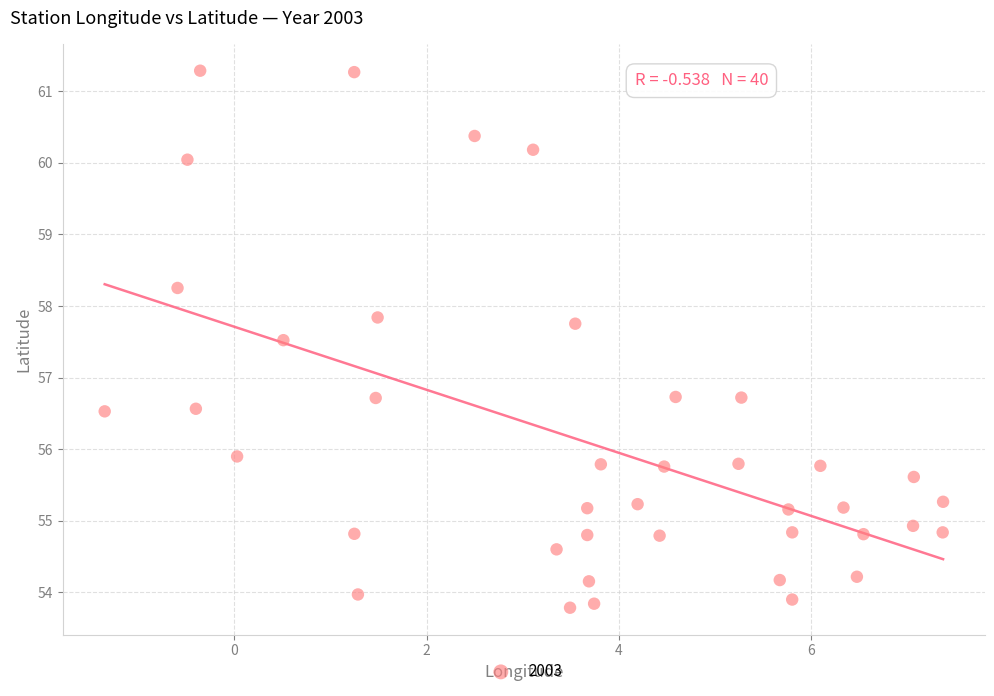

What is the range of X values (max minus min)?

8.7